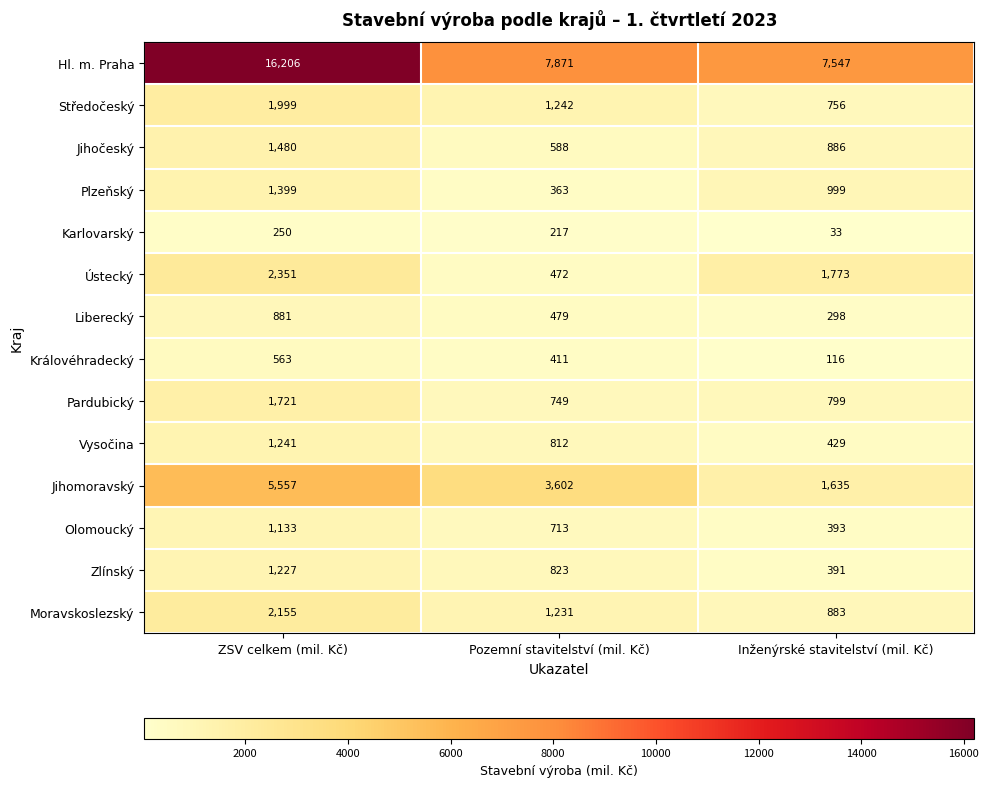

What is the maximum value shown in the chart?

16206